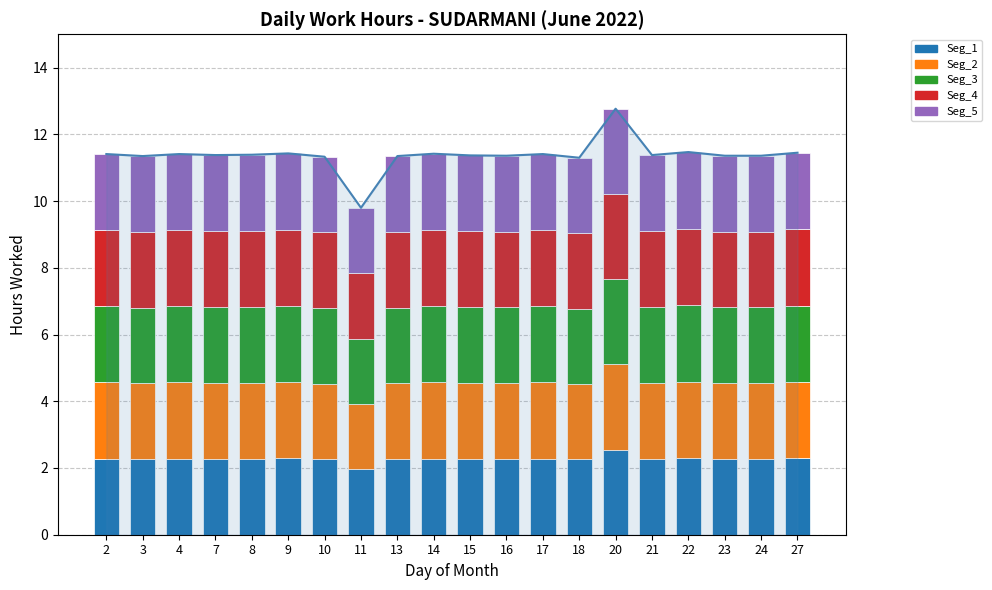

Rank the series by their maximum value, from highest to lowest.

Seg_2, Seg_3, Seg_4, Seg_5, Seg_1